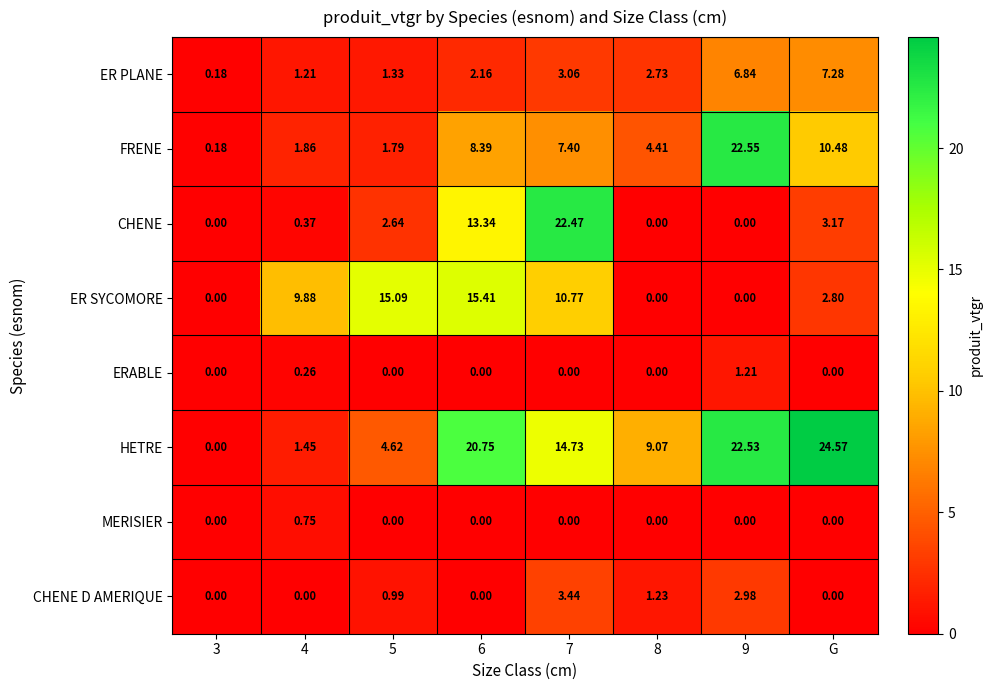

Which category has the highest value across all series?

G